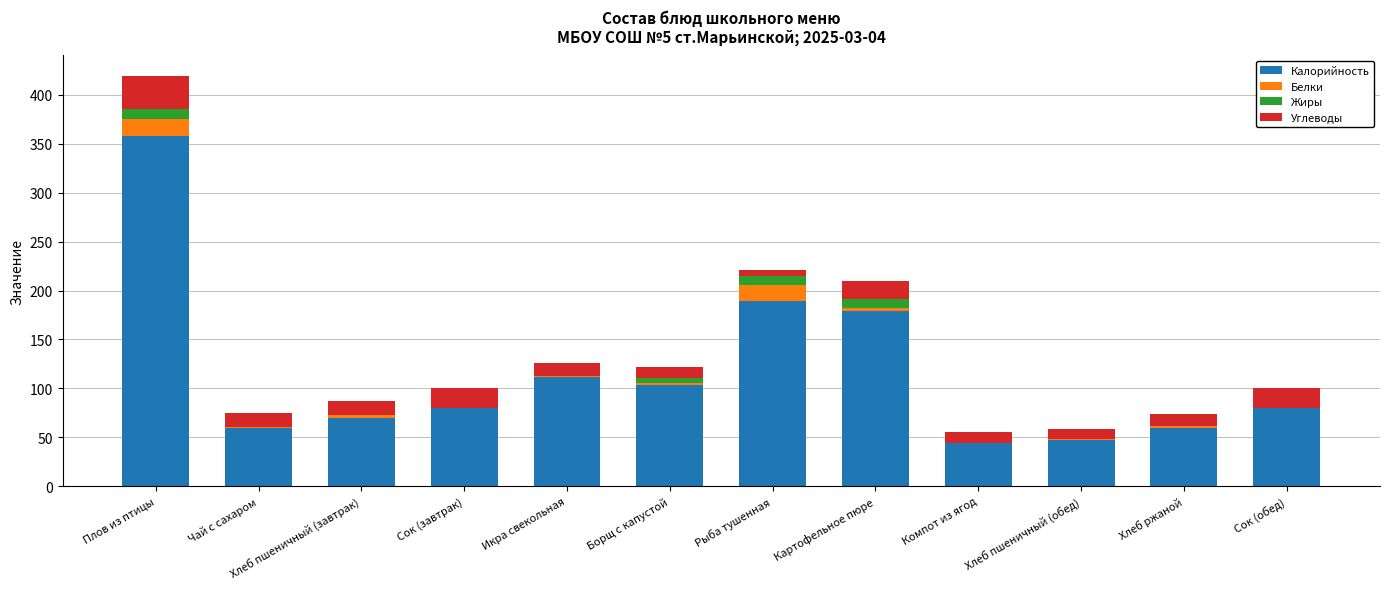

Where is Калорийность nearest to the value 201?

Рыба тушенная